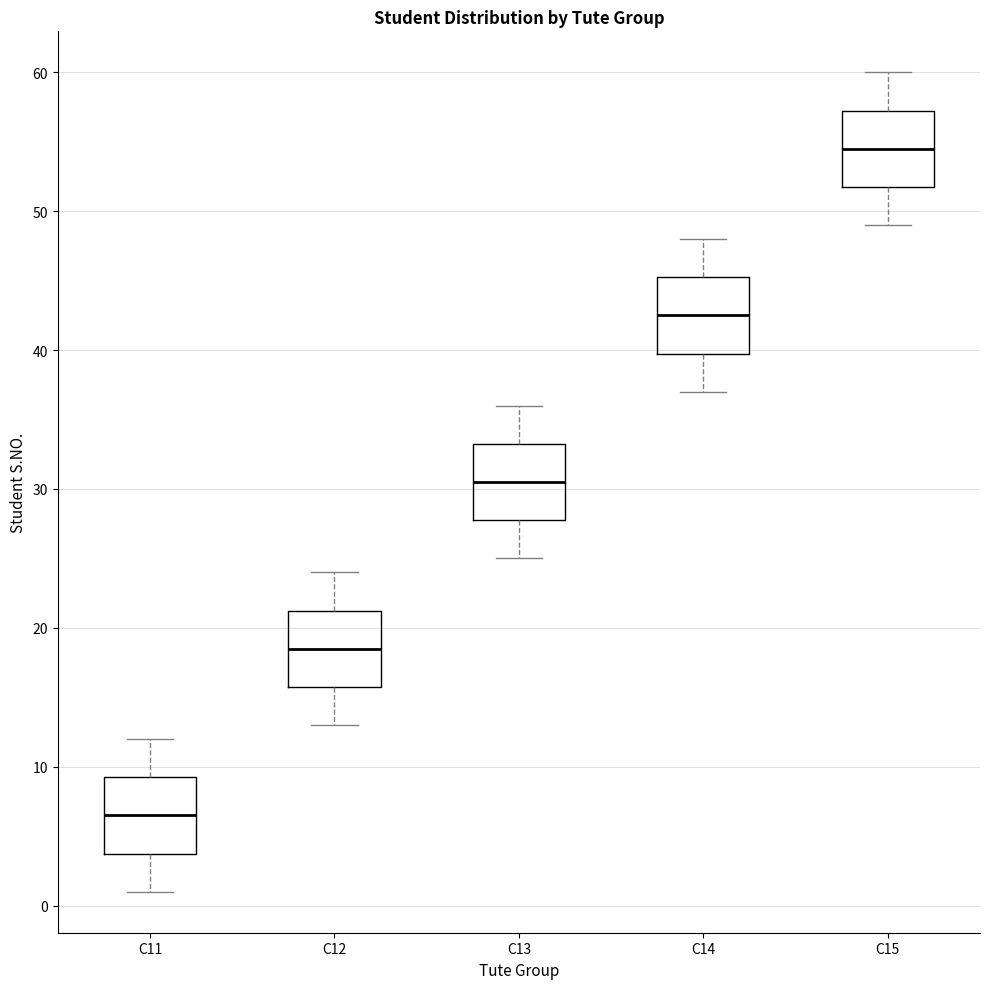

Where does the median line of the box for C13 sit on the y-axis? The values are not printed on the chart, so give them approximately, as read against the axis.

31